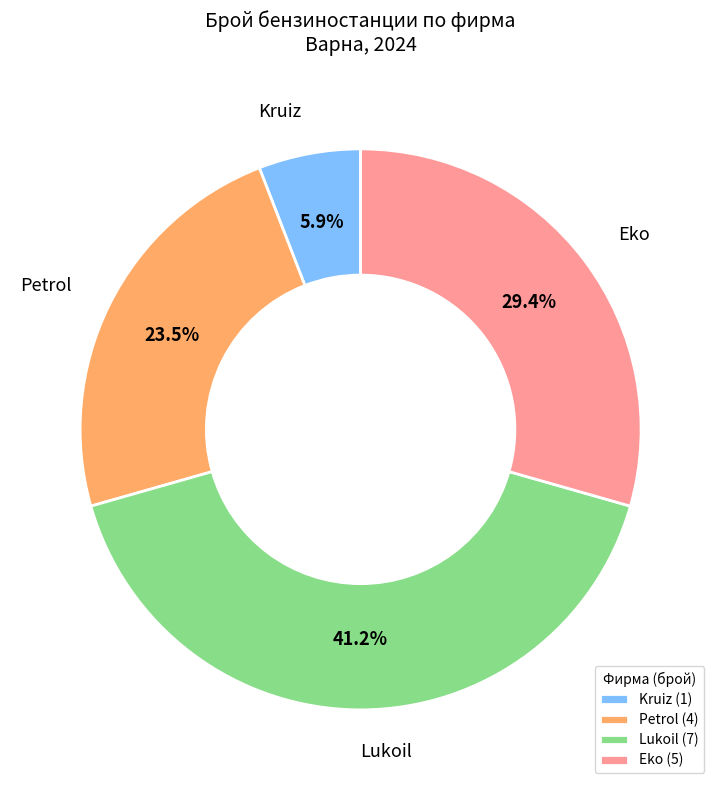

Does Lukoil represent more than half of the total?

No